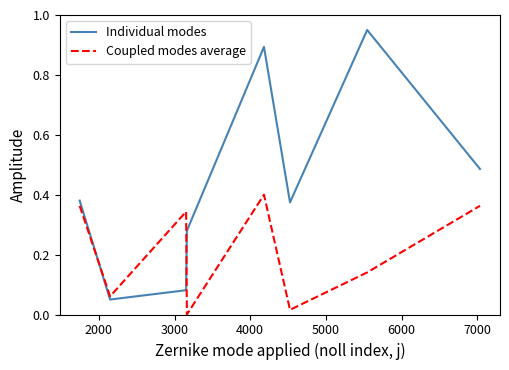

What is the difference between the maximum and minimum values in the Individual modes series?

0.9